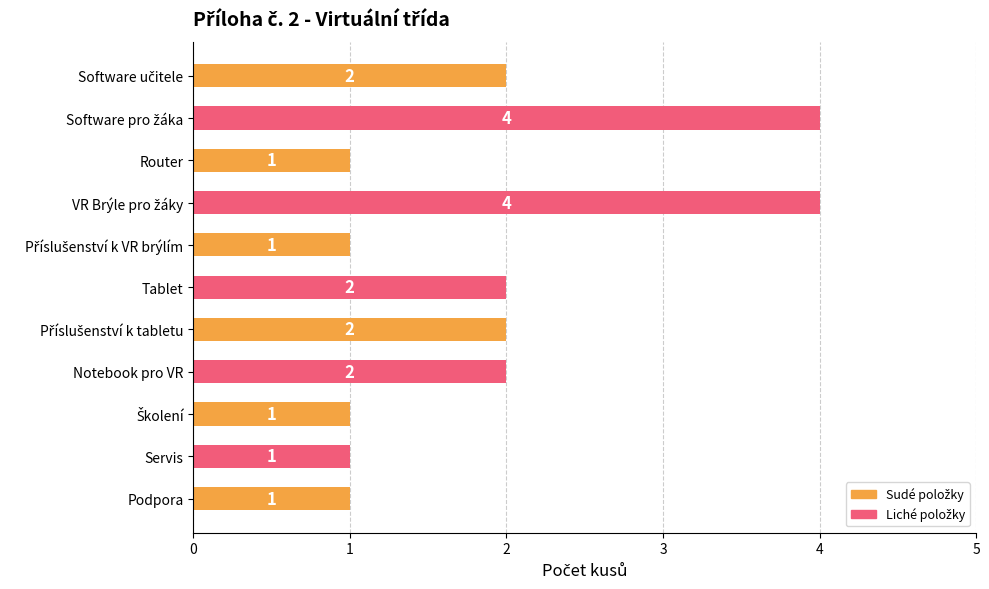

Count the values in the range 1 to 2.

9